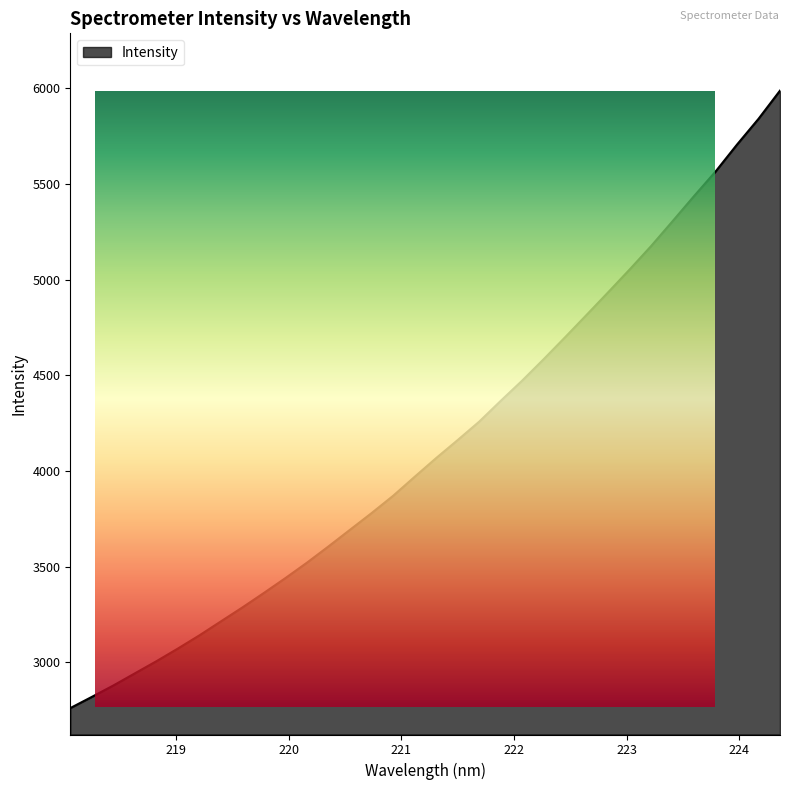

The chart shows a value of 5127.9 at 220.9264. True or false?

False